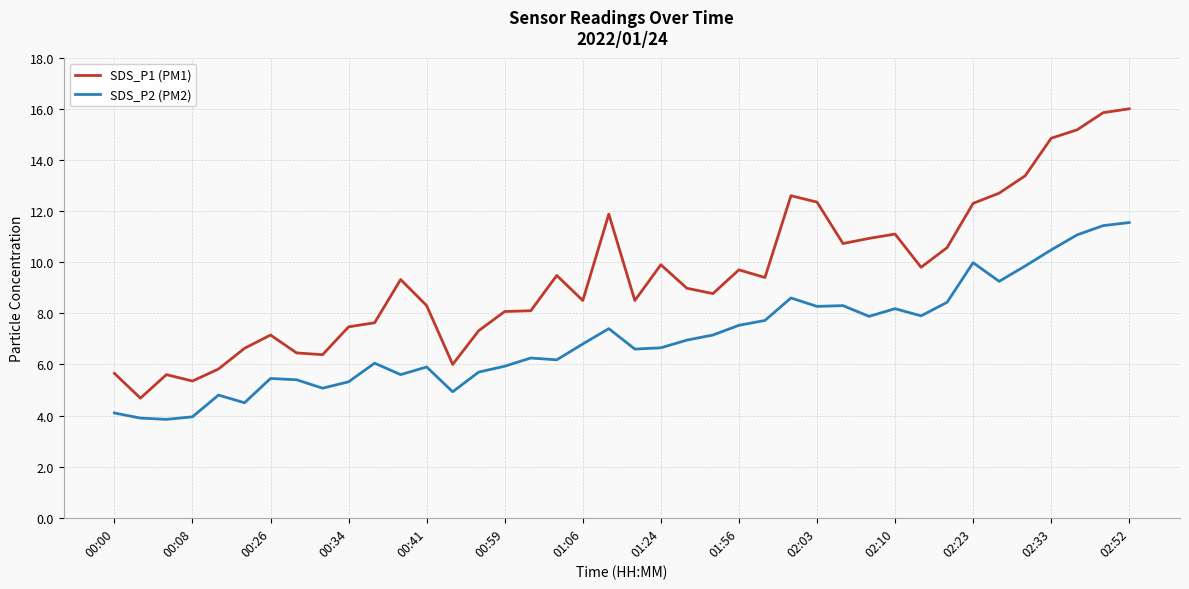

What is the average value of the SDS_P1 (PM1) series?

9.5